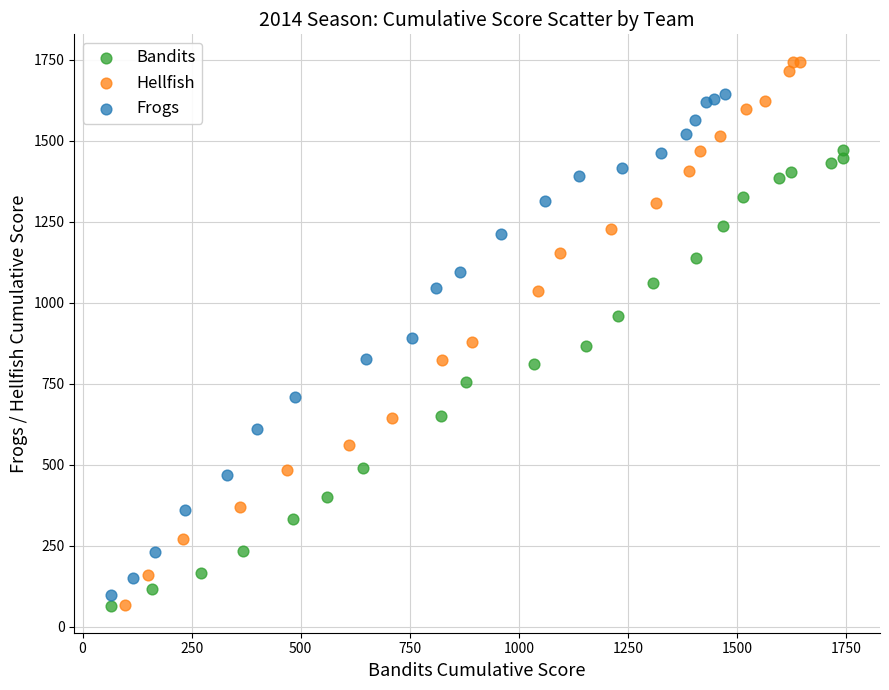

Which series has the widest spread of Y values?

Hellfish